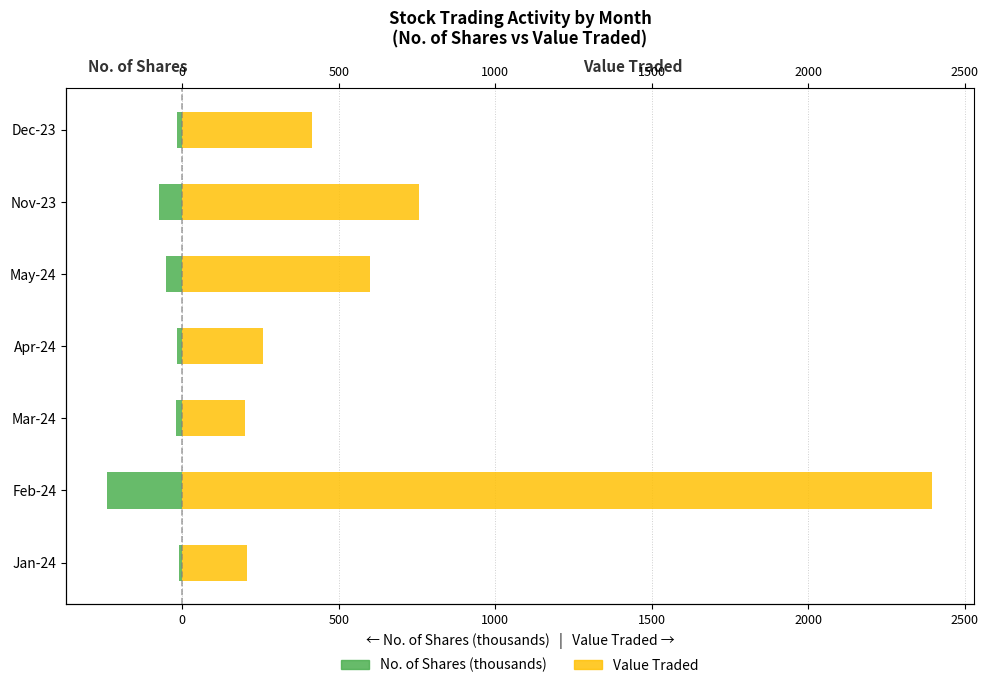

How many data points does each series have?

7